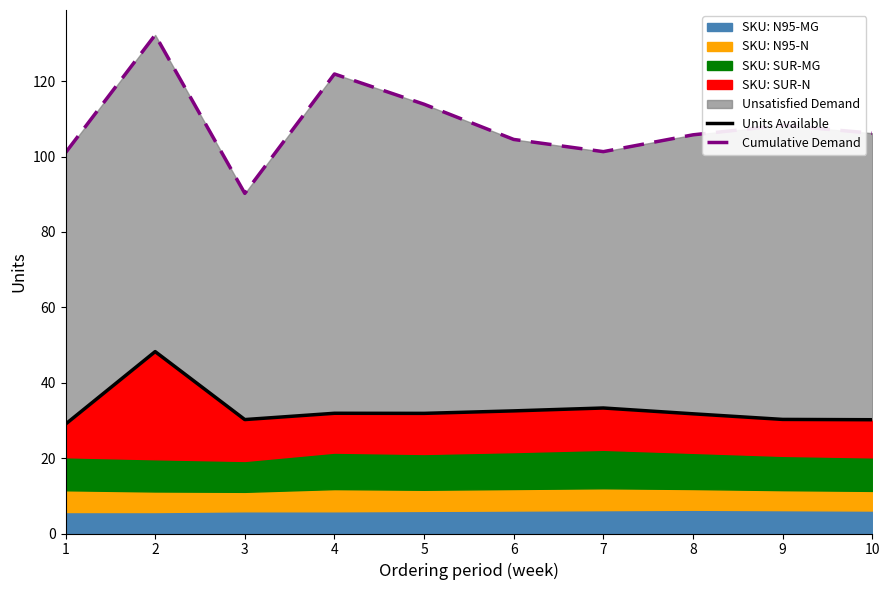

Reading right to left, extract all data points from this chart.

Units Available: 30.2	30.3	31.8	33.3	32.5	31.9	31.9	30.2	48.2	29.0
Cumulative Demand: 106.2	108.3	105.8	101.3	104.5	113.9	121.9	90.2	132.3	101.0